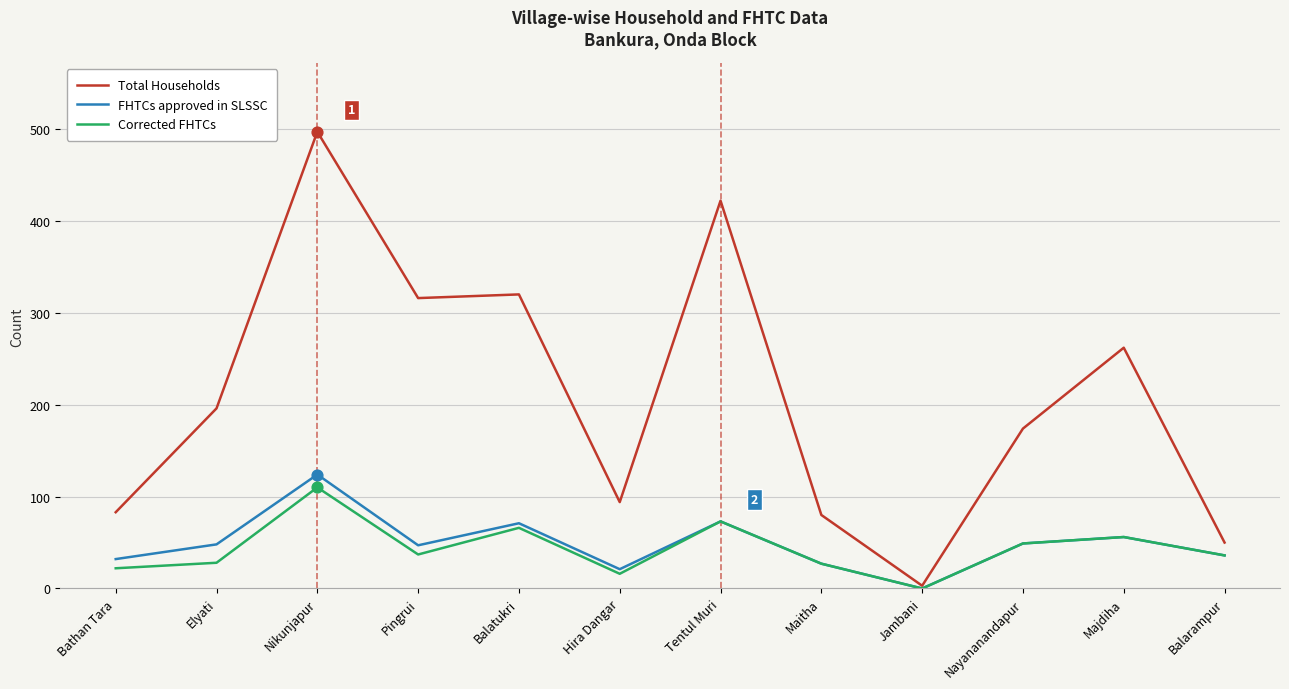

What is the difference between the highest and lowest values at Pingrui?

279